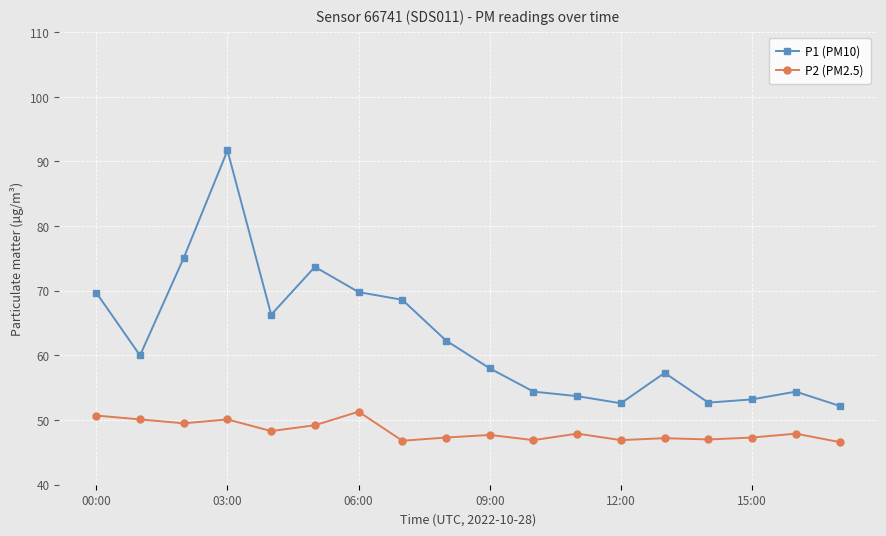

What is the difference between the maximum and second lowest values in the P1 (PM10) series?

39.1